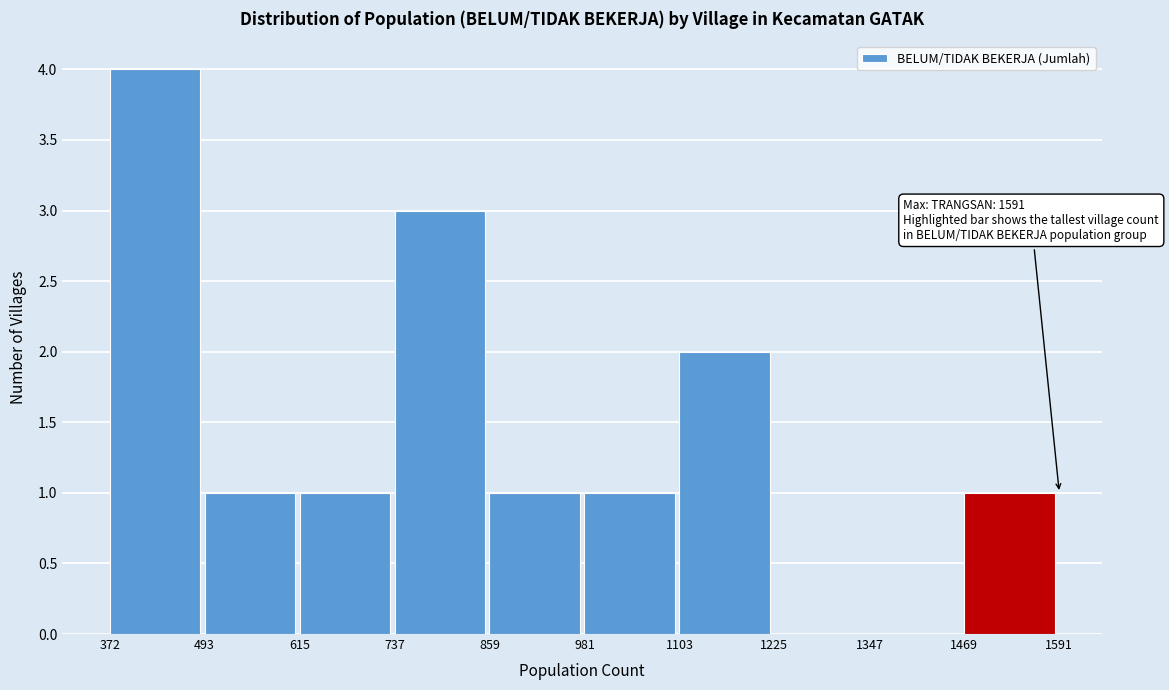

Over which range of the x-axis is the bar tallest?

372 to 493